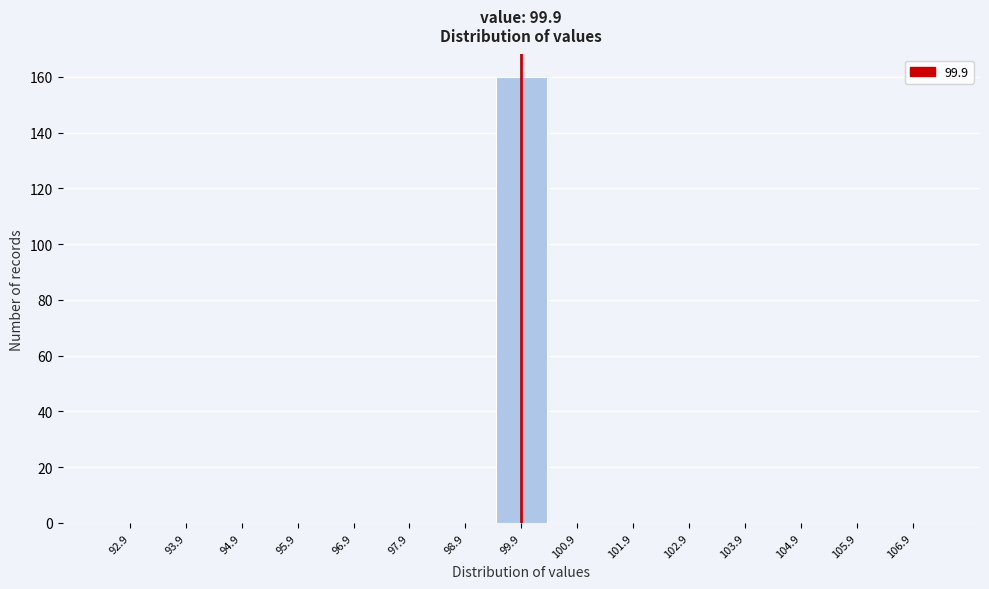

Reading left to right, list every bar in this chart as the range it spans on the x-axis followed by its height. The values are not printed on the chart, so give them approximately, as read against the axis.

92.4 to 93.4: 0
93.4 to 94.4: 0
94.4 to 95.4: 0
95.4 to 96.4: 0
96.4 to 97.4: 0
97.4 to 98.4: 0
98.4 to 99.4: 0
99.4 to 100.4: 160
100.4 to 101.4: 0
101.4 to 102.4: 0
102.4 to 103.4: 0
103.4 to 104.4: 0
104.4 to 105.4: 0
105.4 to 106.4: 0
106.4 to 107.4: 0